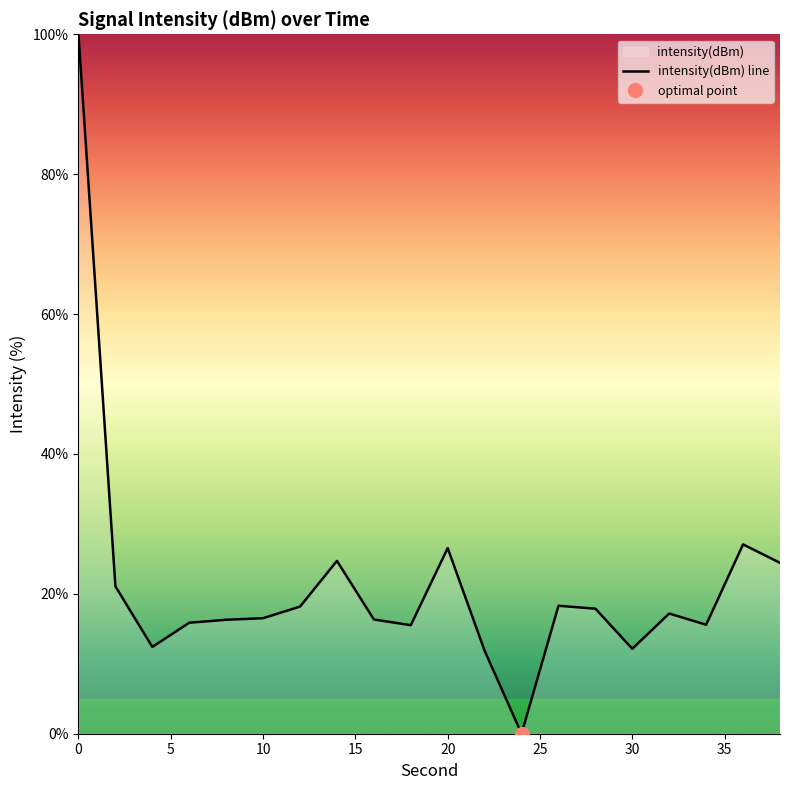

Rank the categories by value from lowest to highest.

24, 22, 30, 4, 18, 34, 6, 8, 16, 10, 32, 28, 12, 26, 2, 38, 14, 20, 36, 0